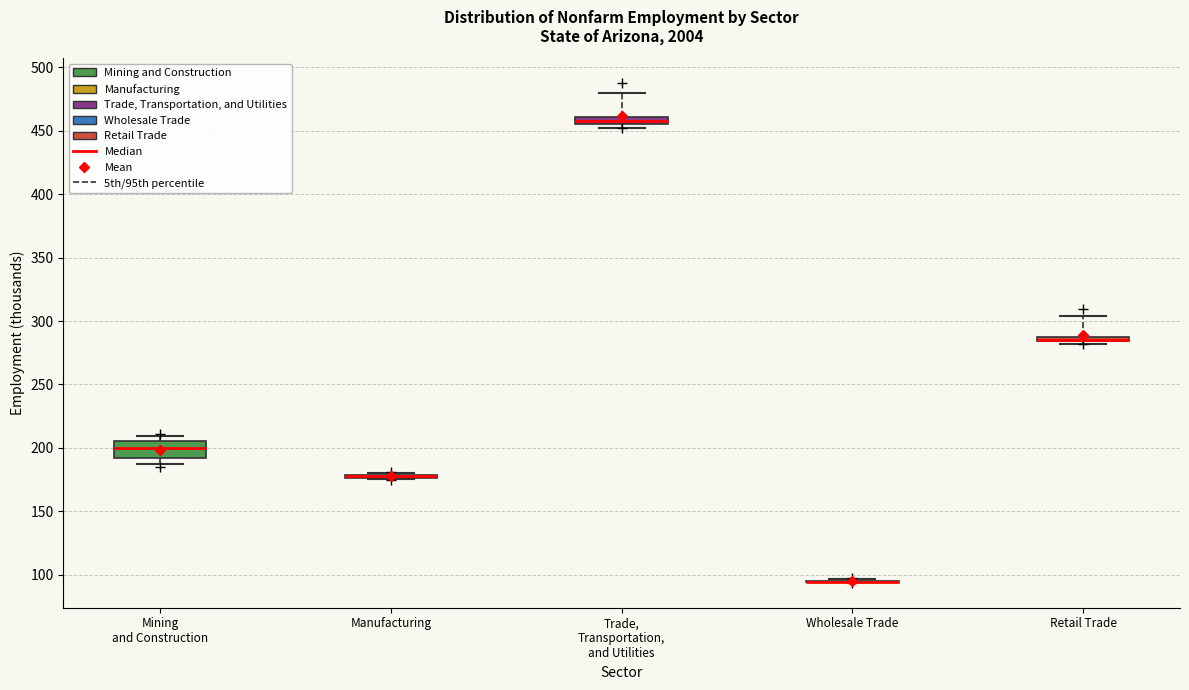

Which box is the tallest, from its lower edge to its upper edge?

Mining and Construction